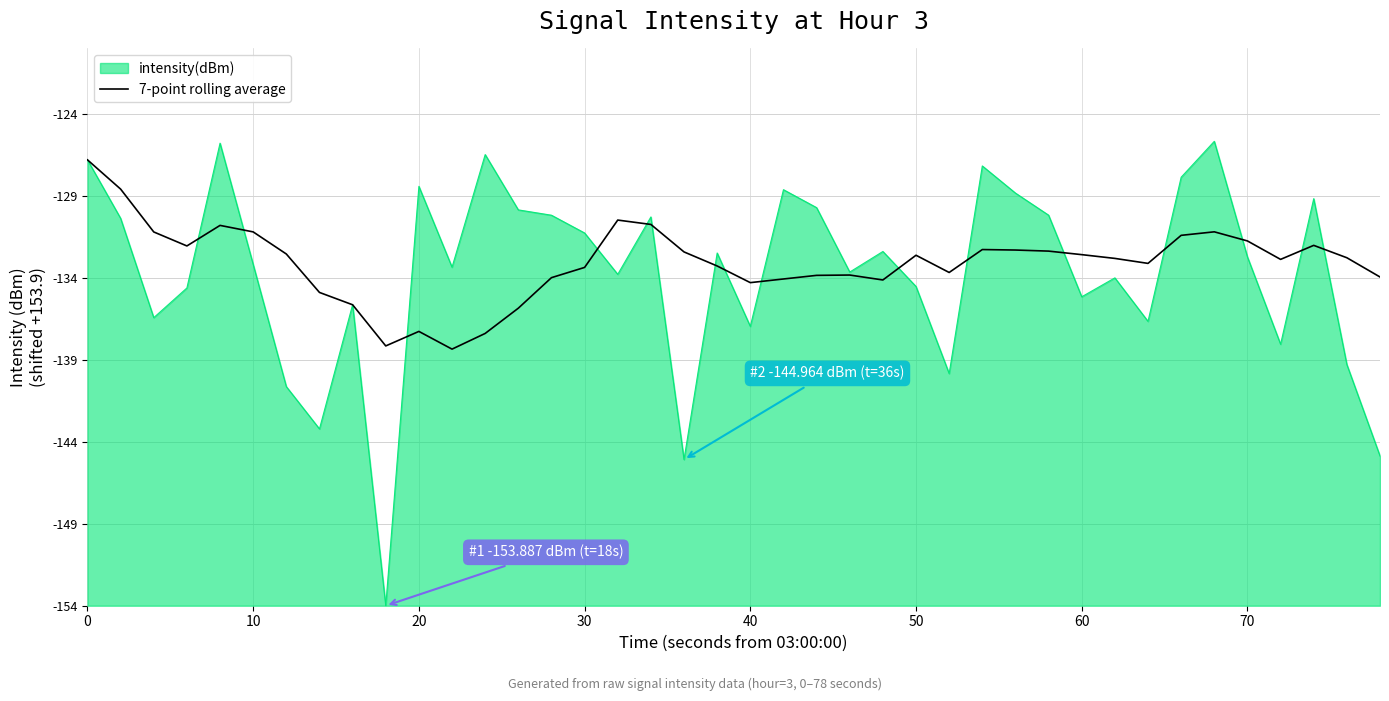

Is this an area chart (filled region under the line)?

Yes